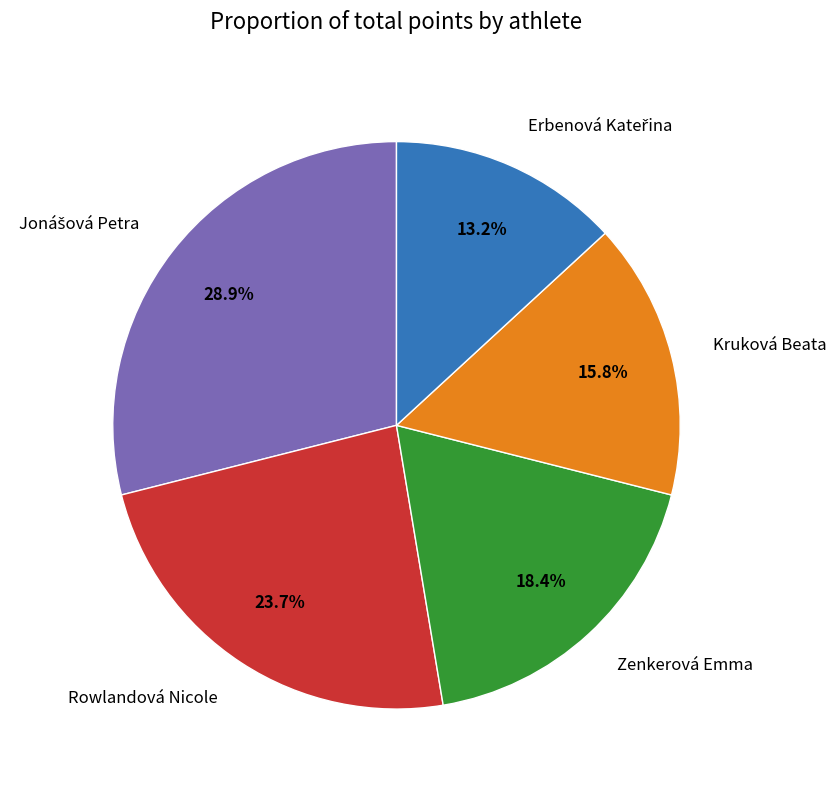

What percentage do Rowlandová Nicole and Kruková Beata together represent?

39.5%